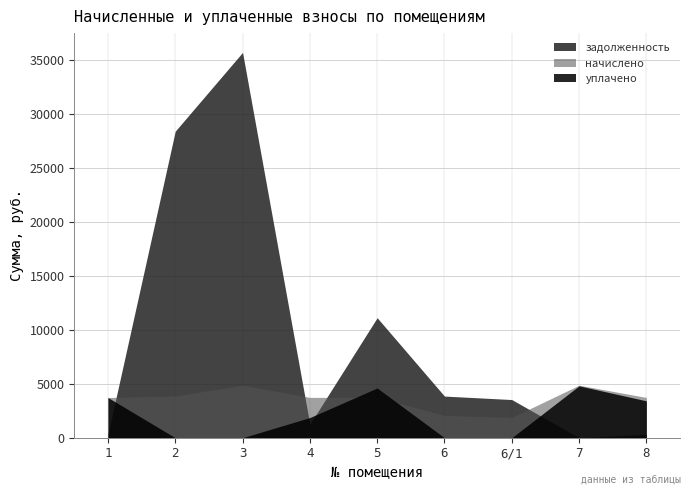

What is the approximate value of задолженность at 3?

35659.2